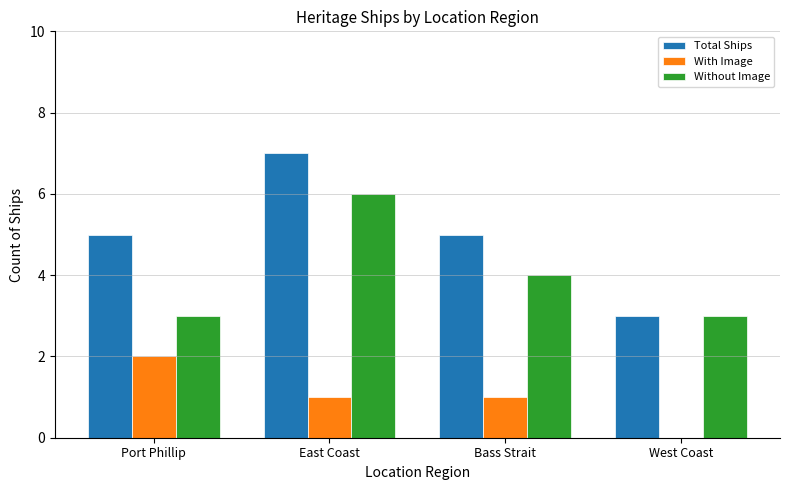

At which category is the sum across all series the highest?

East Coast